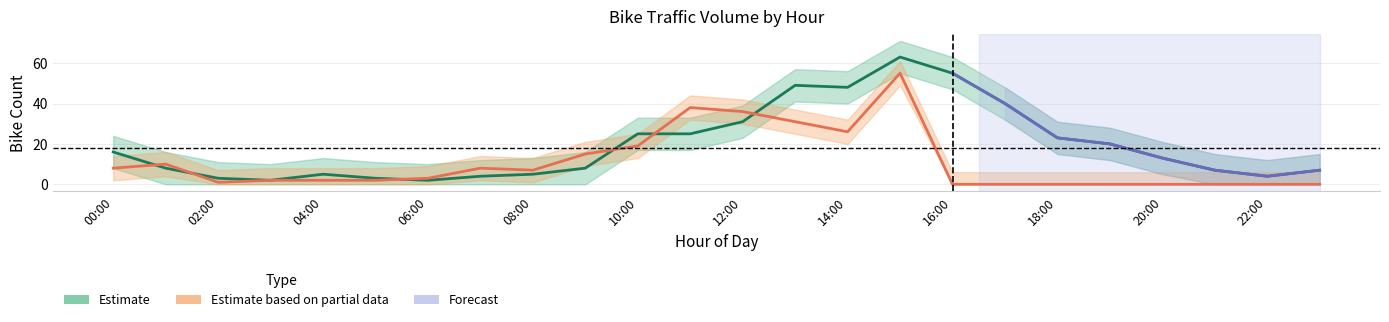

What is the difference between the maximum and minimum values in the bike_total_day1 series?

61